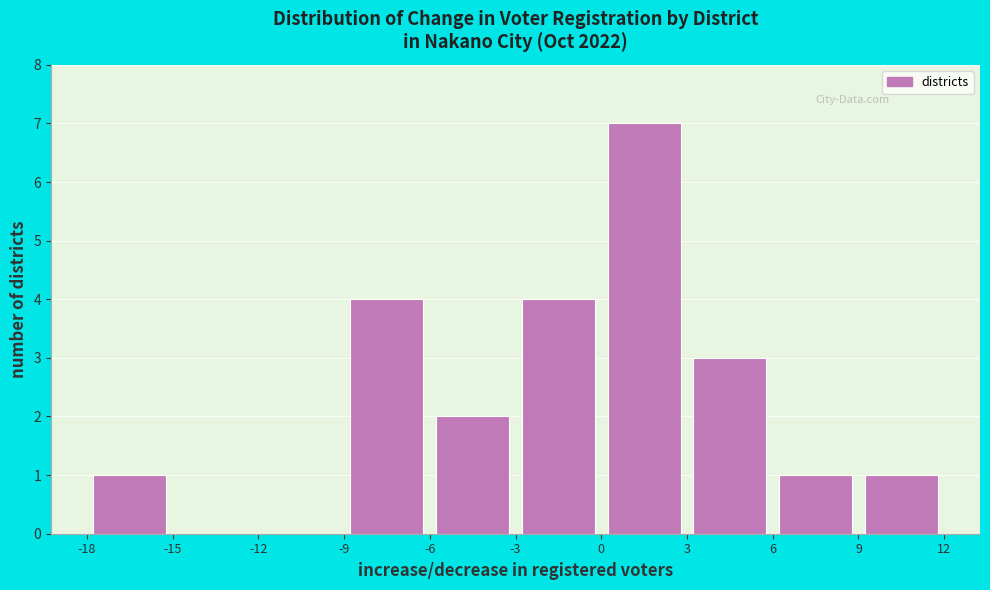

Which range on the x-axis has the tallest bar?

0 to 3